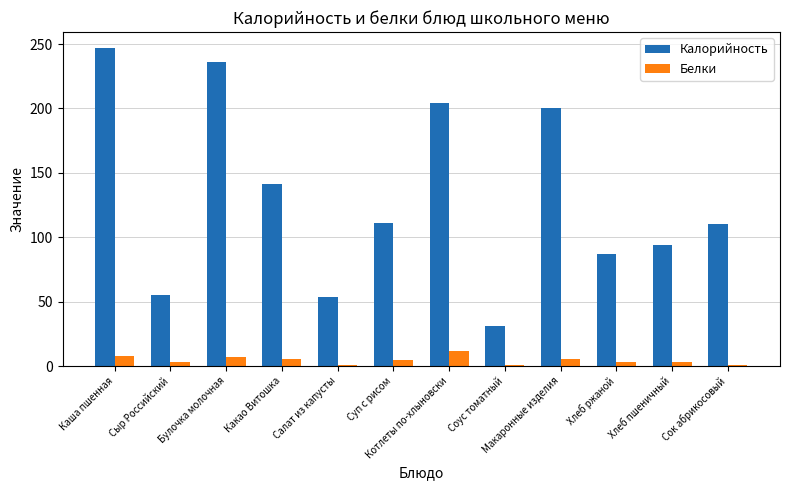

How many series are shown in this chart?

2